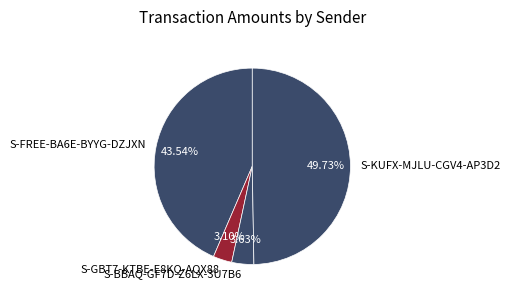

What is the total percentage of S-GBT7-KTBE-E8KQ-AQX88 and S-KUFX-MJLU-CGV4-AP3D2?

52.8%